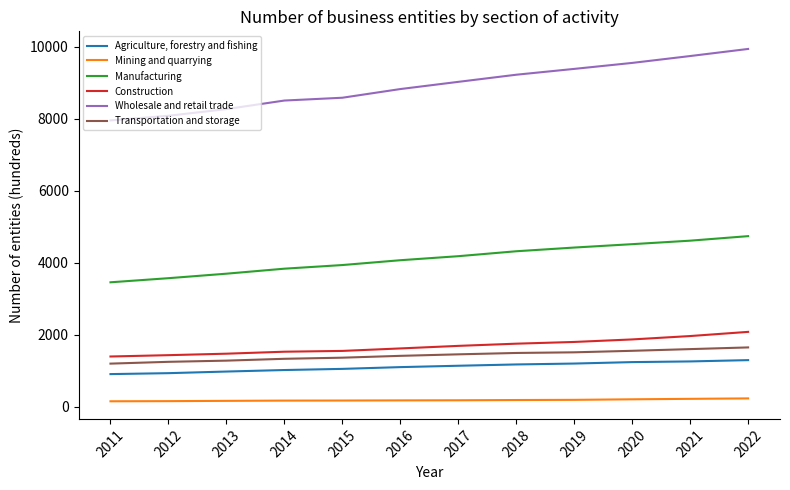

What is the total value across all series at 2012?

15453